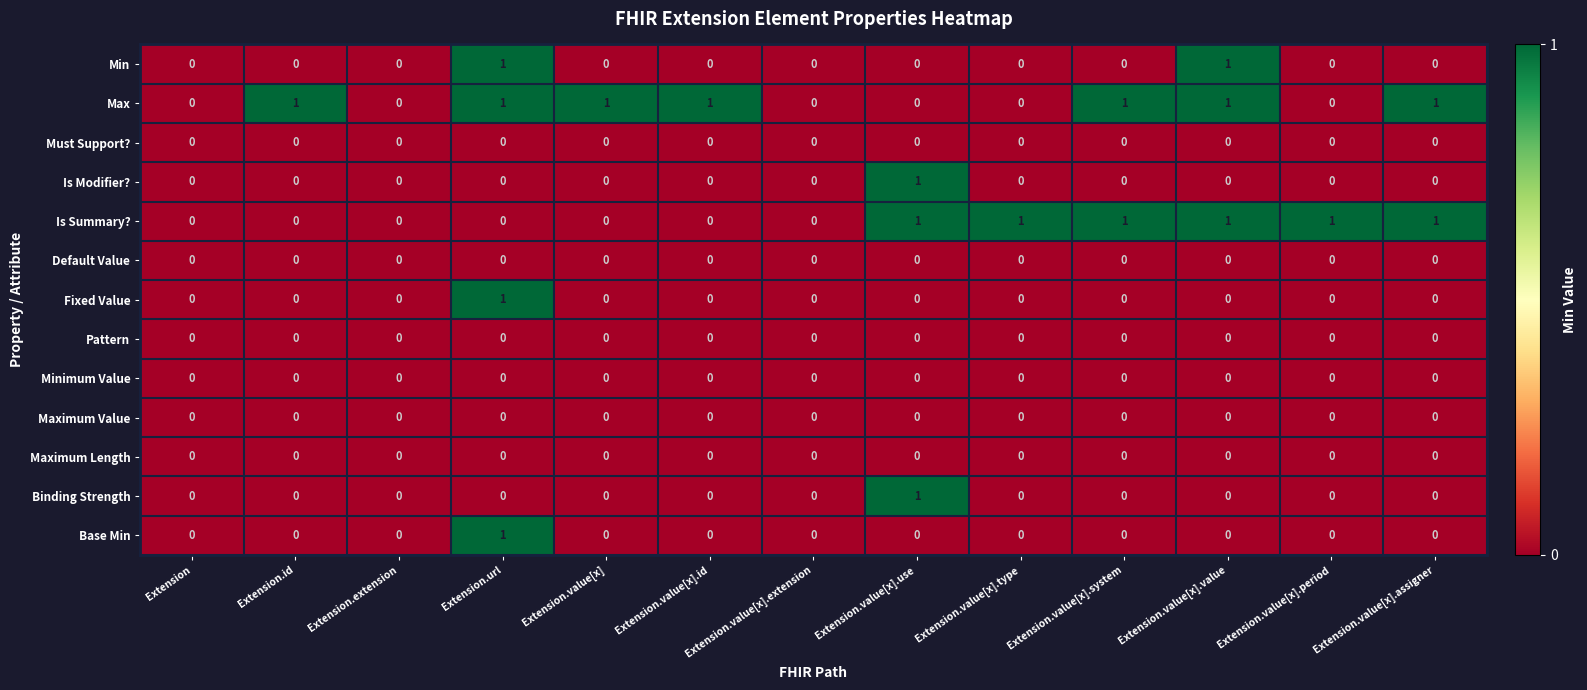

What is the spread (max minus min) of values at Extension.value[x].period?

1